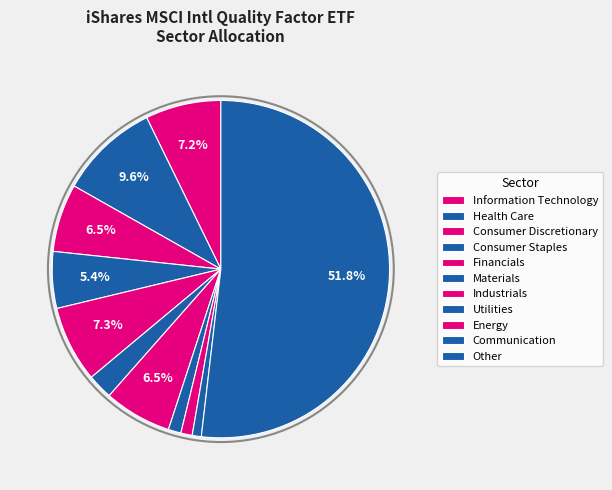

What percentage is the Energy slice, to the nearest percent?

2%